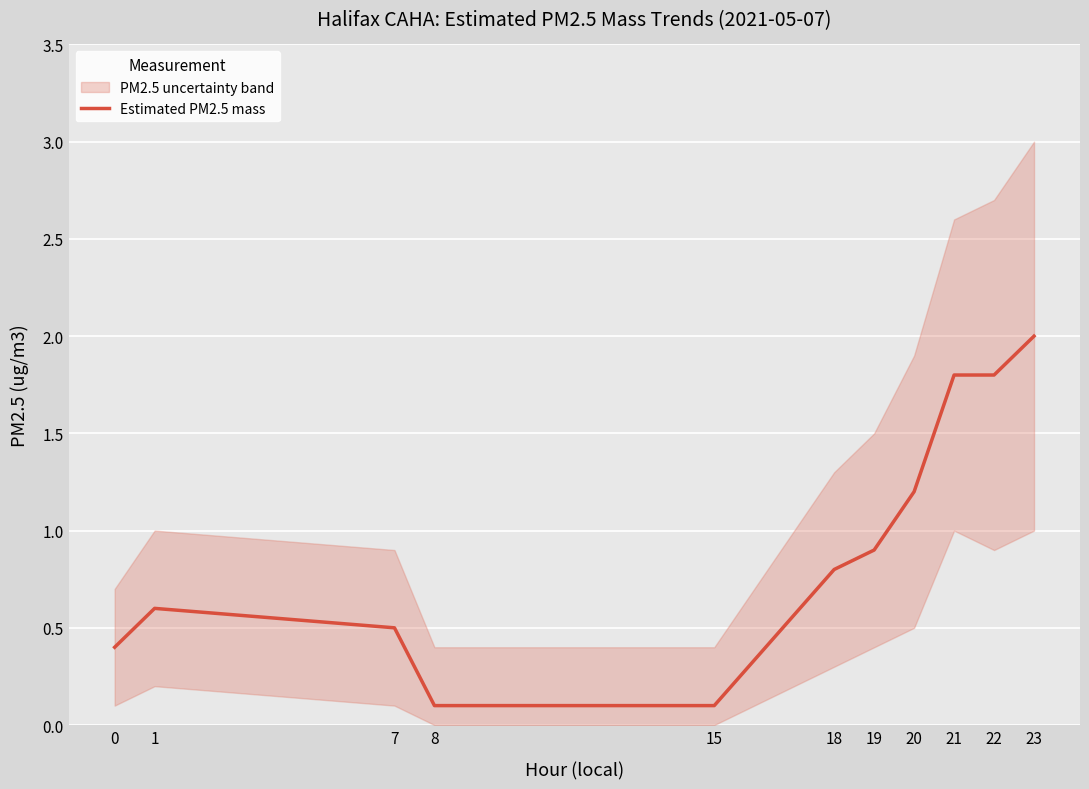

The value at 19 is 1.2. True or false?

False